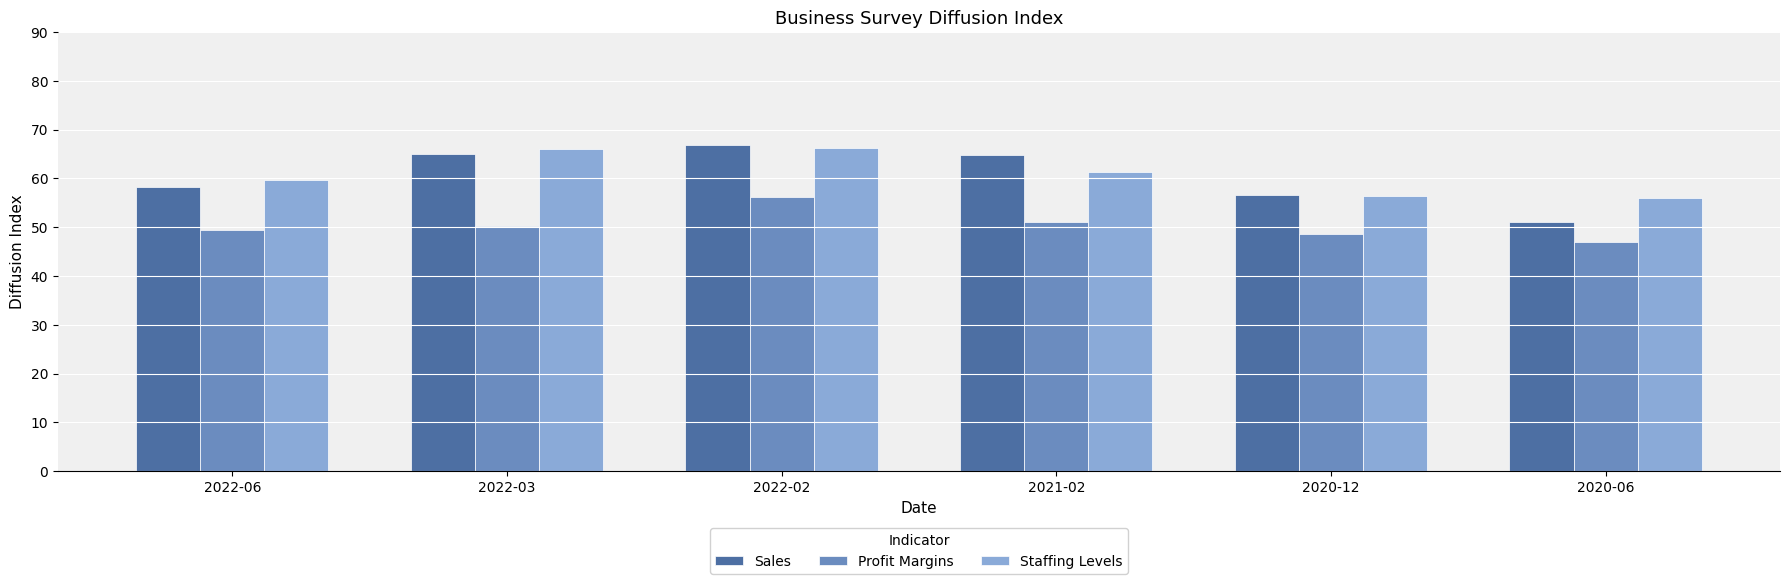

What is the total value across all series at 2022-02?

189.3